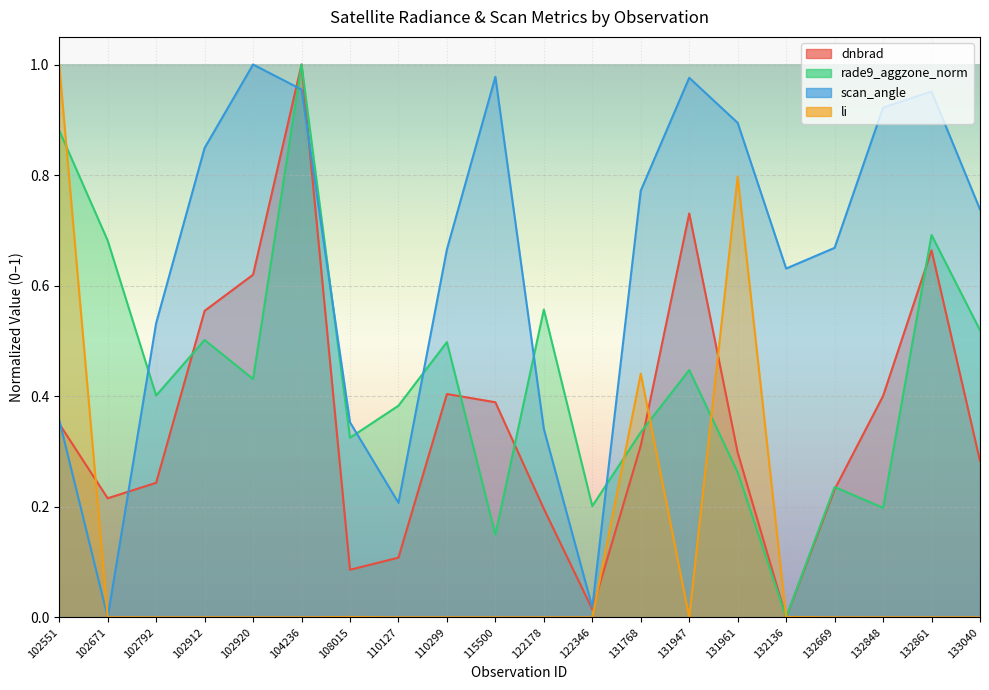

True or false: rade9_aggzone_norm has a value of 0.2 at 132669.

True